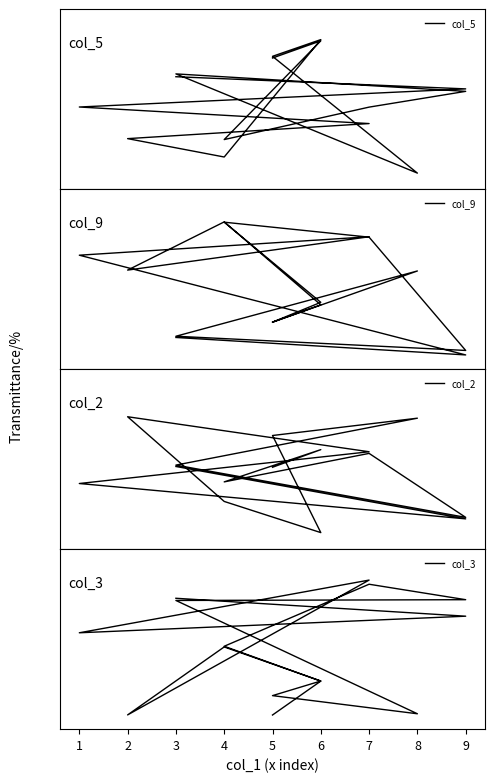

How many values in the col_2 series exceed 5?

9